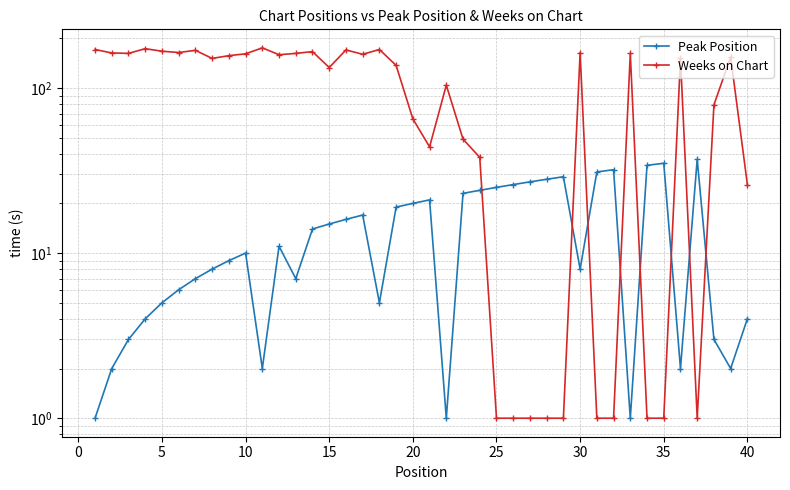

At how many categories does at least one series exceed 80?

24